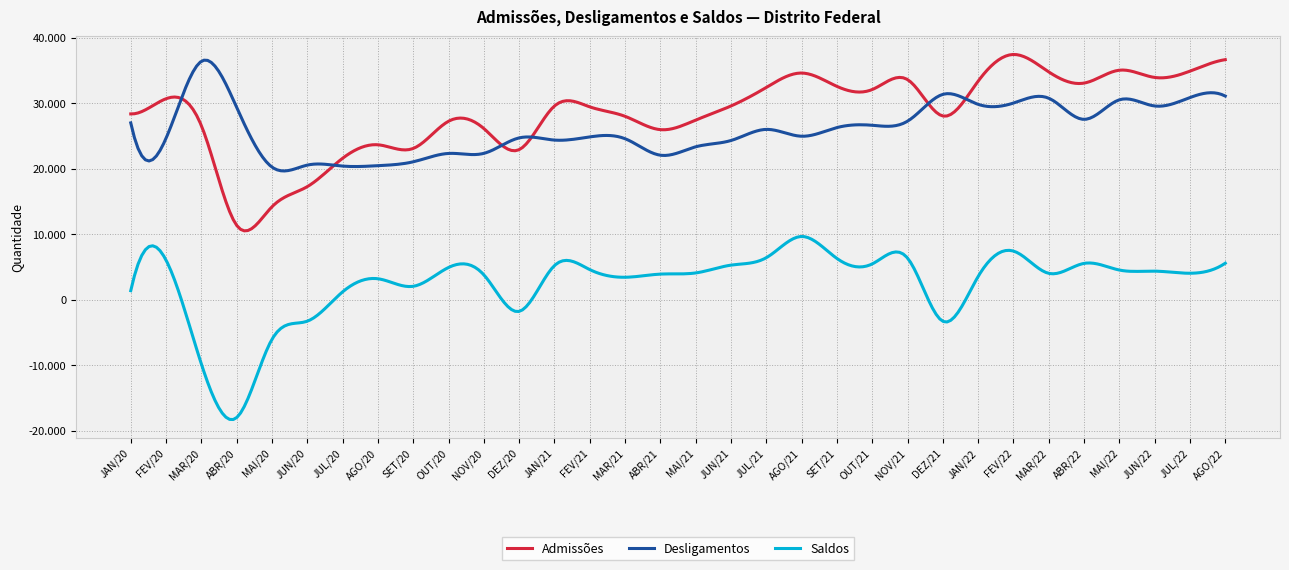

Which series has the largest range (max minus min)?

Saldos